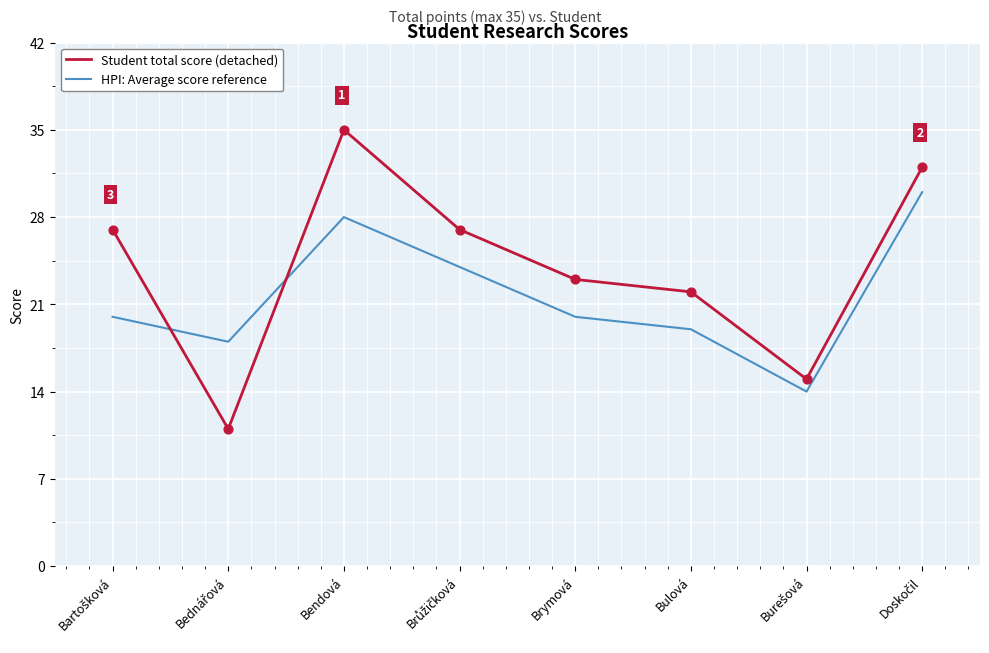

Which series has the largest total across all categories?

Student total score (detached)